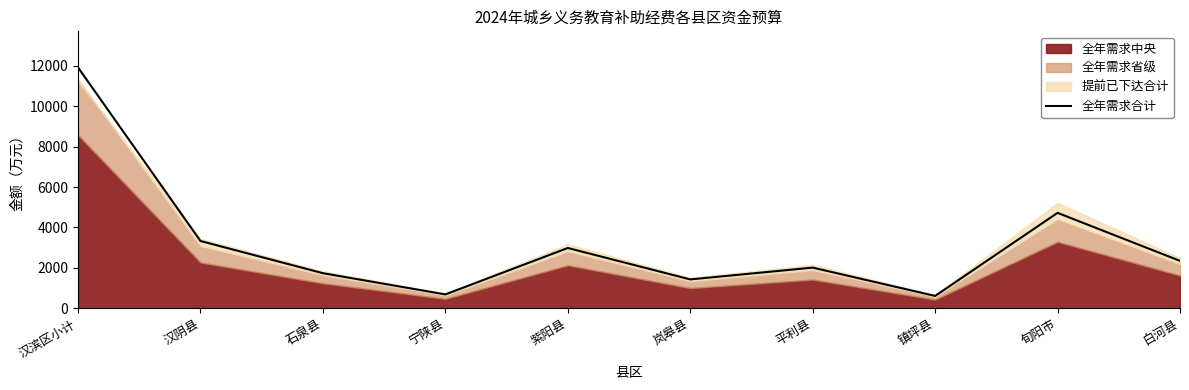

List the labels in order of value, smallest first.

镇坪县, 宁陕县, 岚皋县, 石泉县, 平利县, 白河县, 紫阳县, 汉阴县, 旬阳市, 汉滨区小计